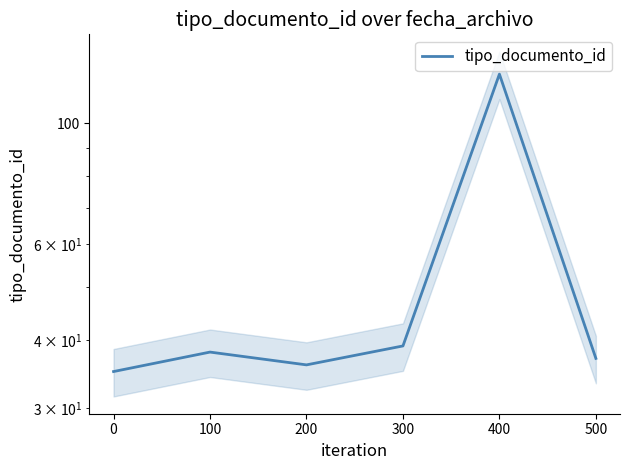

List the labels in order of value, largest first.

400, 300, 100, 500, 200, 0